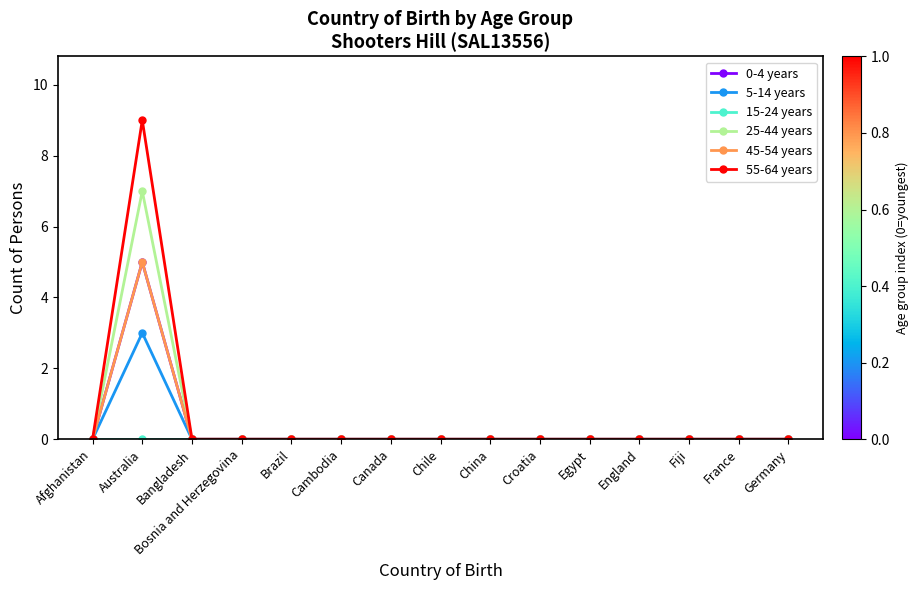

How many lines are shown in the chart?

6